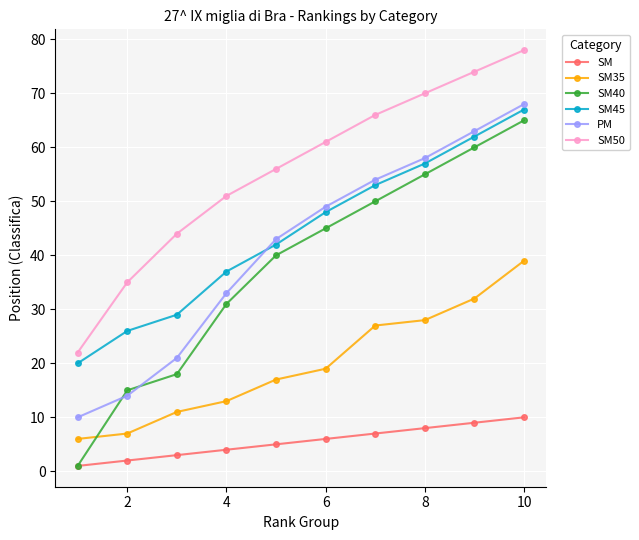

What is the minimum value shown in the chart?

1